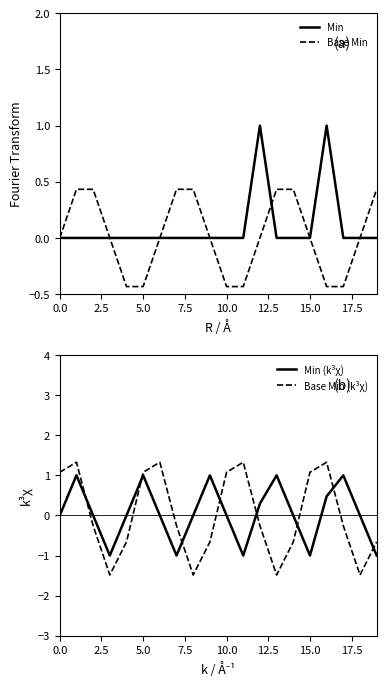

What is the highest value of the Min series?

1.0